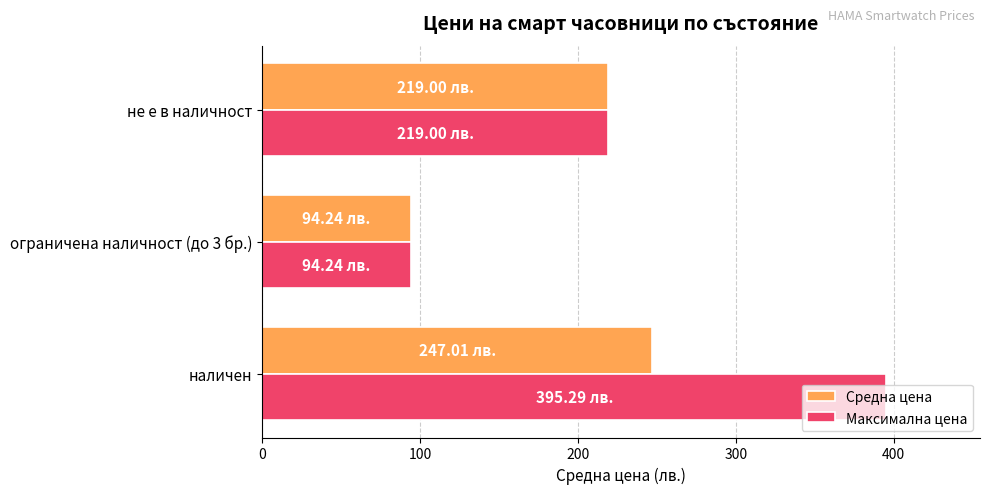

What is the difference between the maximum and minimum values in the Средна цена series?

152.8